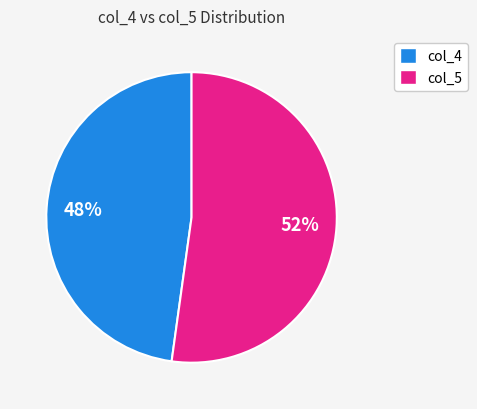

Count the number of slices in the pie.

2